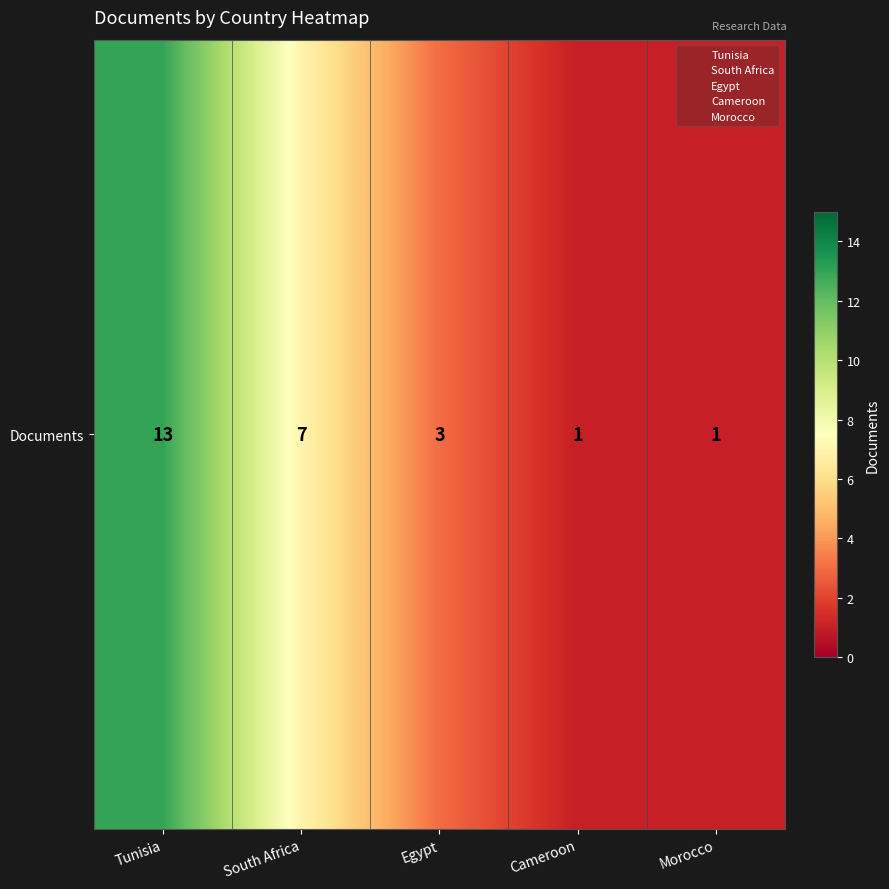

The value at Tunisia is 21. True or false?

False